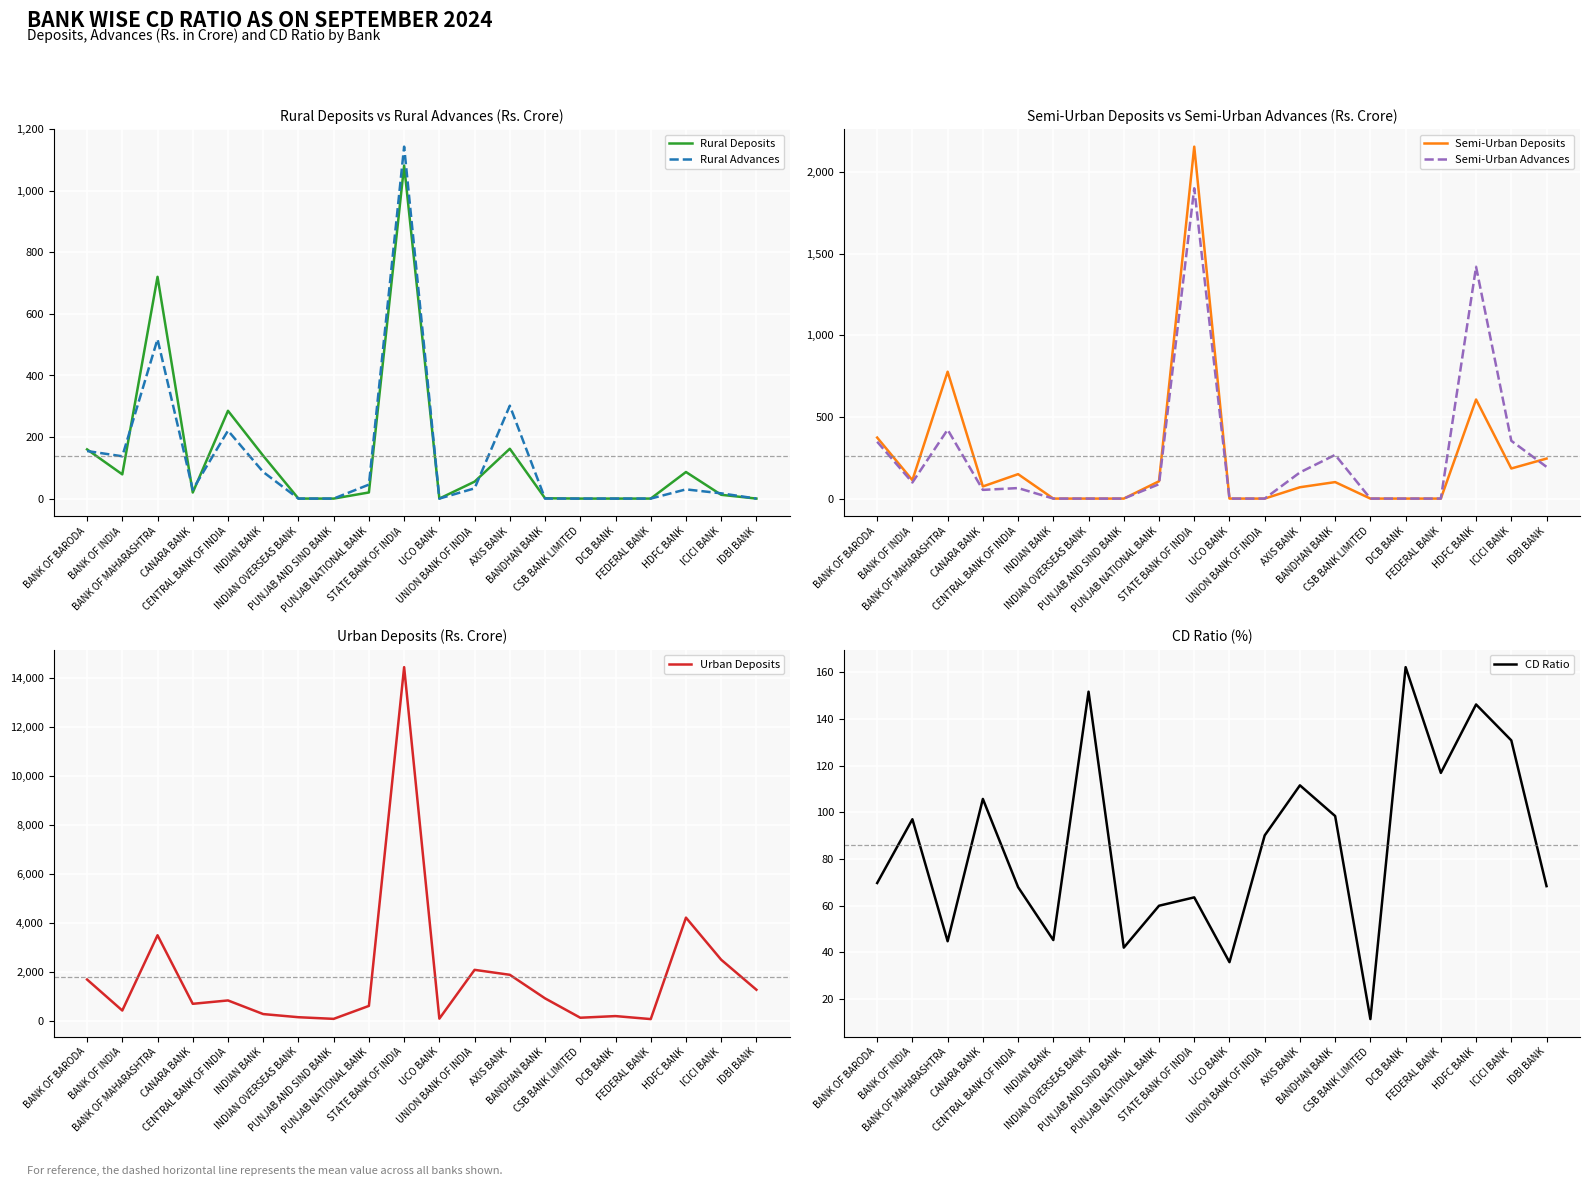

What is the difference between the second highest and minimum values in the Semi-Urban Deposits series?

777.5